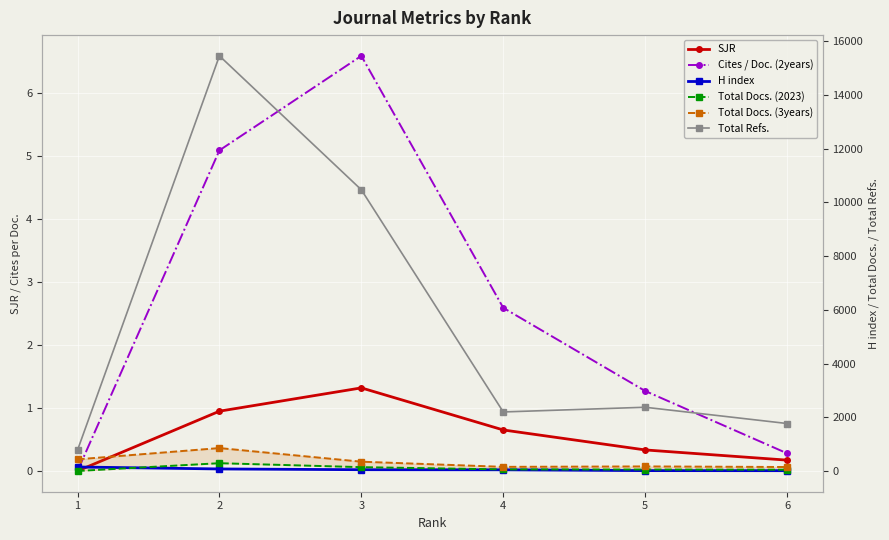

Is it true that Total Docs. (3years) equals 102.5 at 1?

False